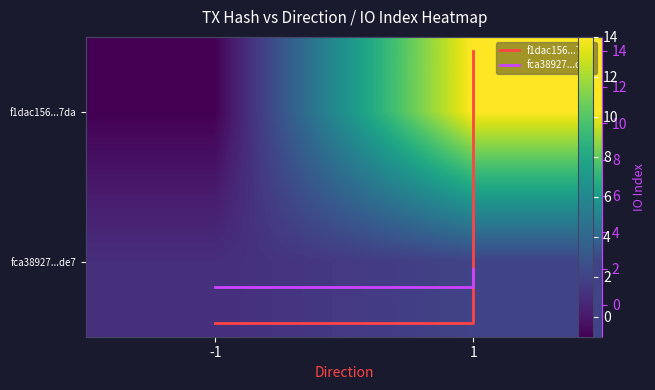

Count the number of data series in this chart.

4